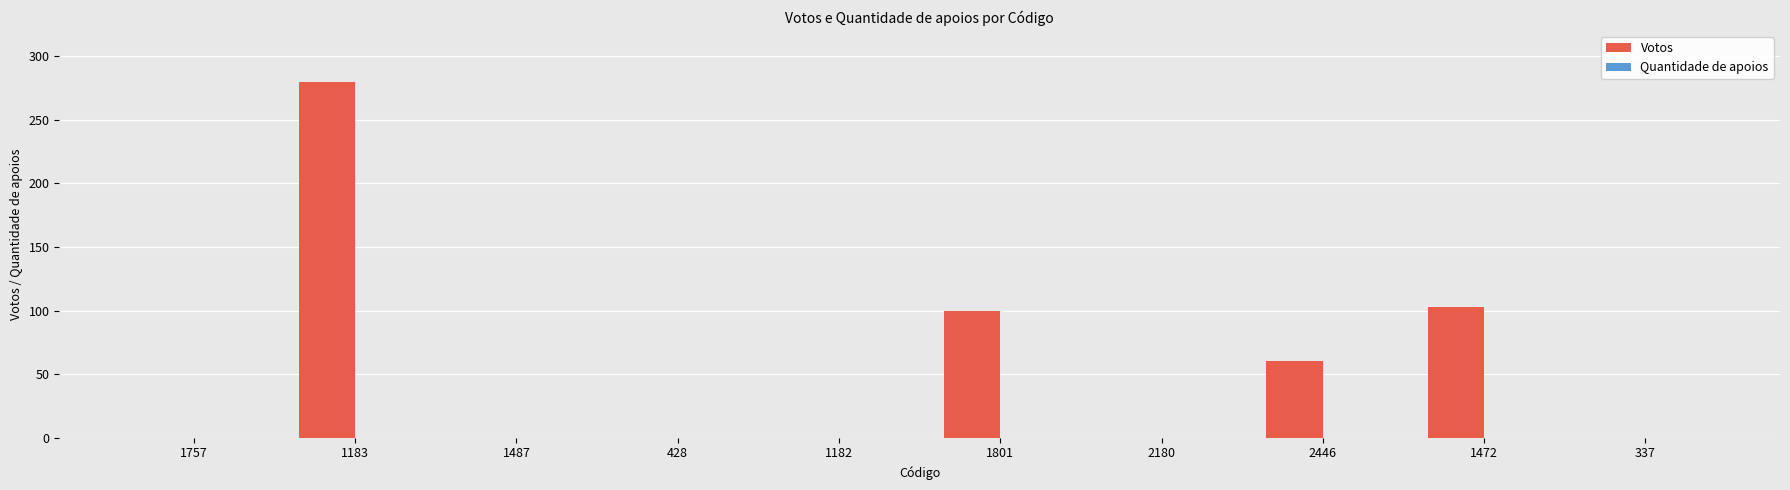

What is the change in value from 1183 to 1472?

-177